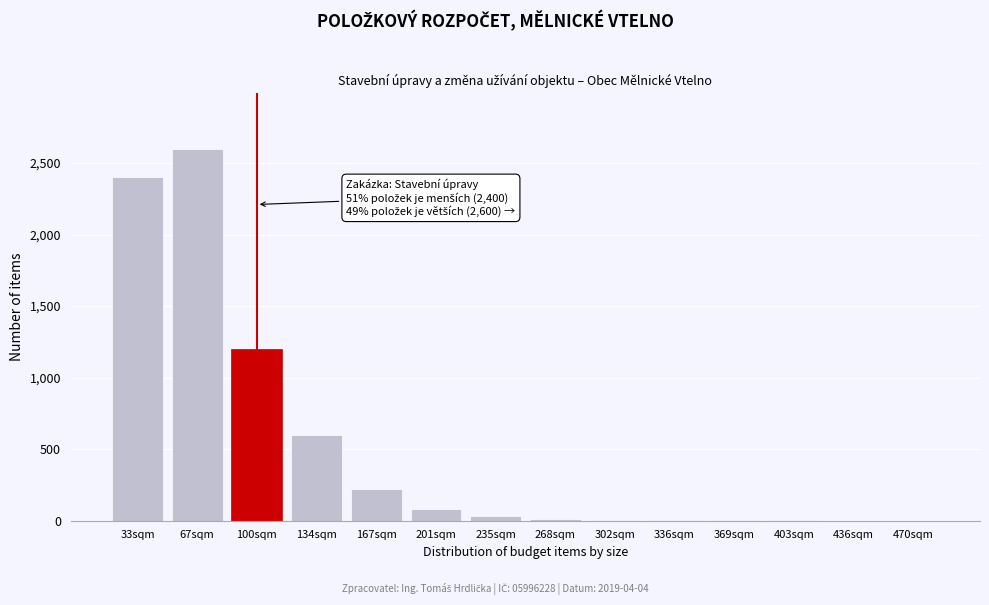

What is the change in value from 67sqm to 167sqm?

-2380